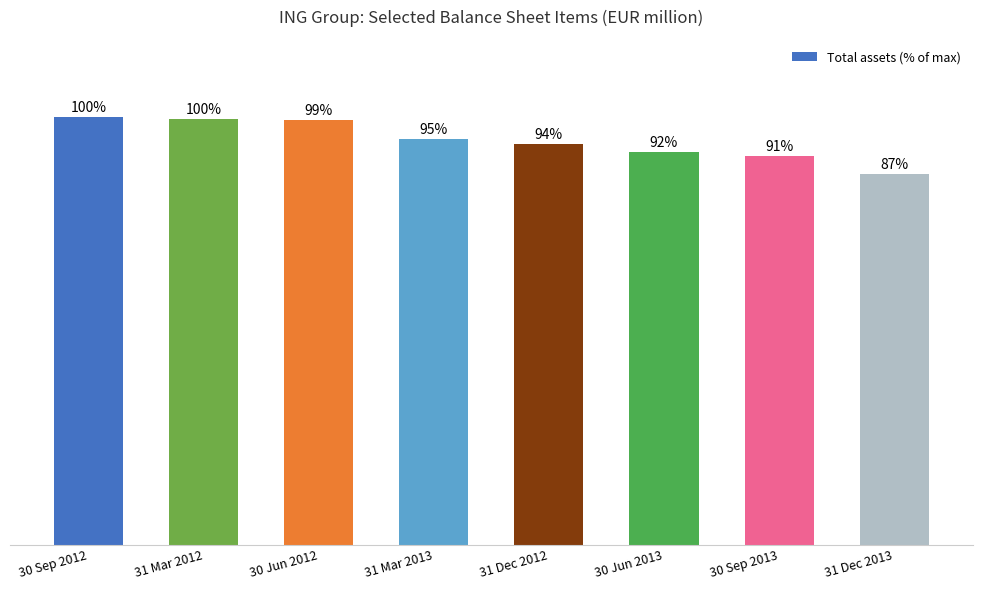

At which label does the data first exceed 94?

30 Sep 2012